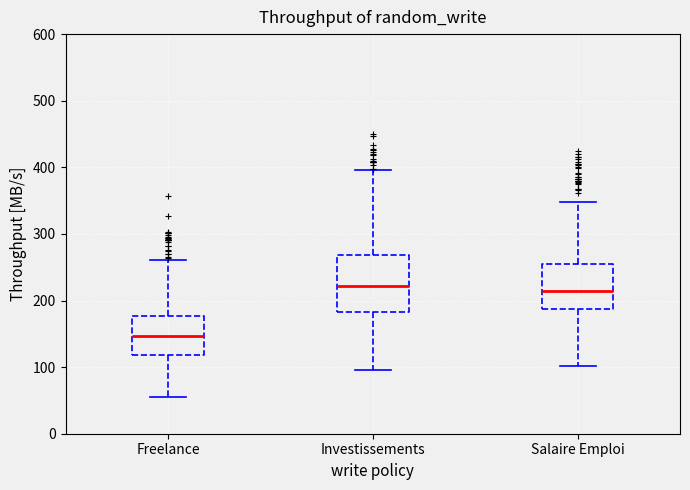

Reading left to right, read every box against the y-axis: the position of its median line, the range the box covers, and the ends of its whiskers. The values are not printed on the chart, so give them approximately, as read against the axis.

Freelance: median 150, box 120 to 180, whiskers 60 to 260
Investissements: median 220, box 180 to 270, whiskers 100 to 400
Salaire Emploi: median 210, box 190 to 250, whiskers 100 to 350